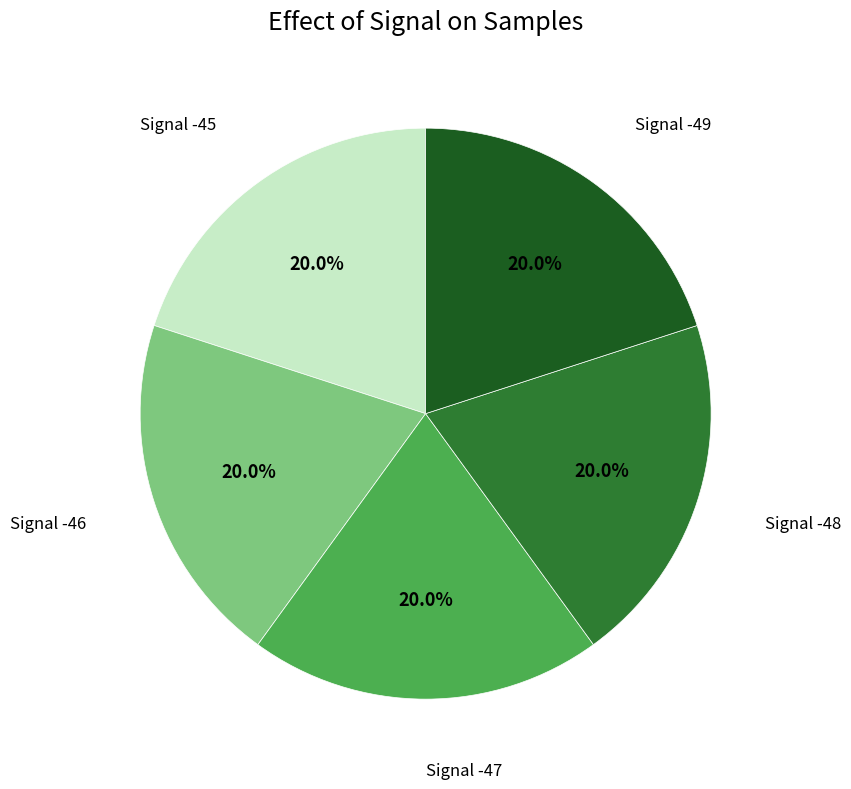

Is there any slice that represents more than half of the pie?

No